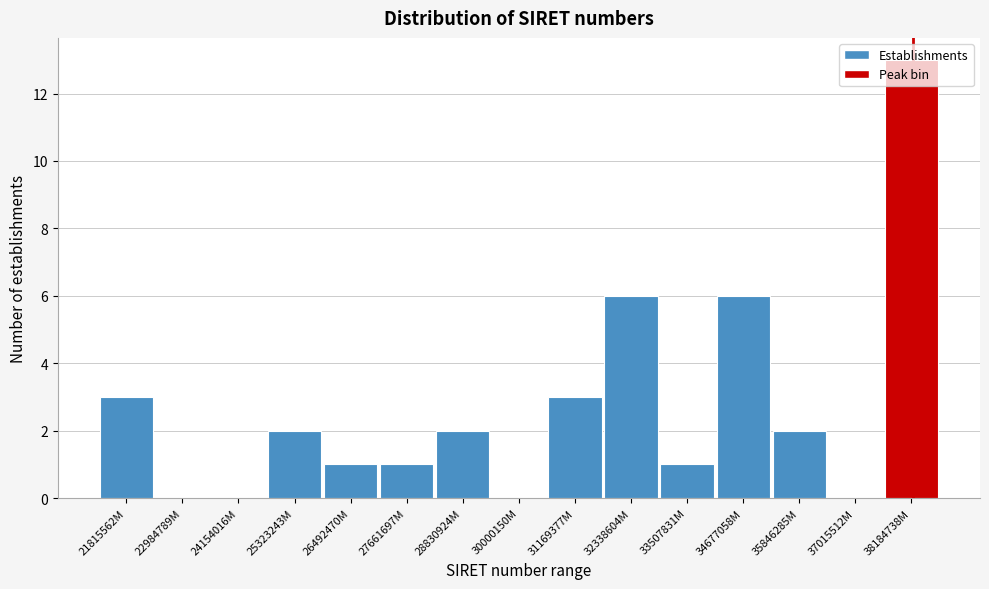

What is the sum of all values?

40